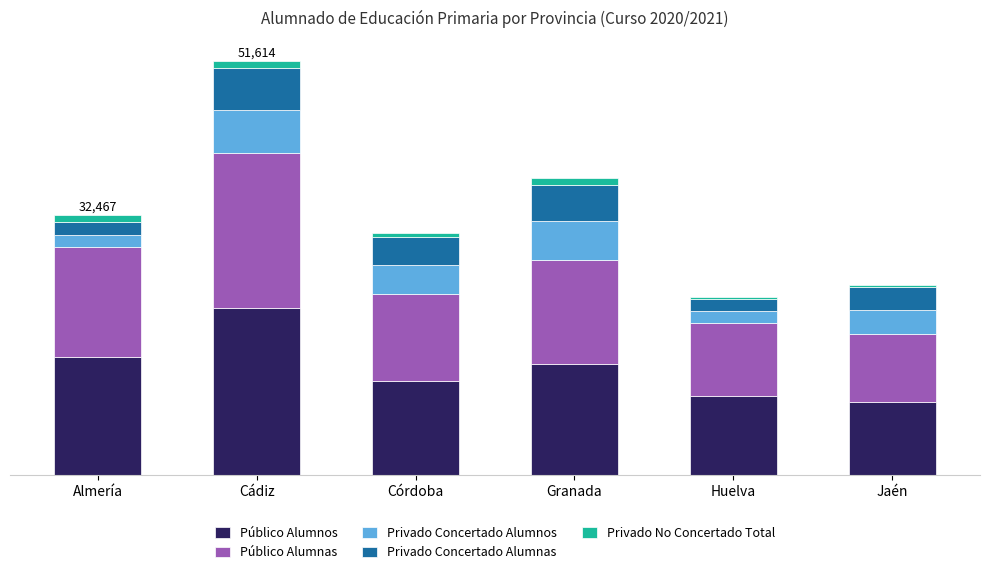

What are all the series names shown in the legend?

Público Alumnos, Público Alumnas, Privado Concertado Alumnos, Privado Concertado Alumnas, Privado No Concertado Total